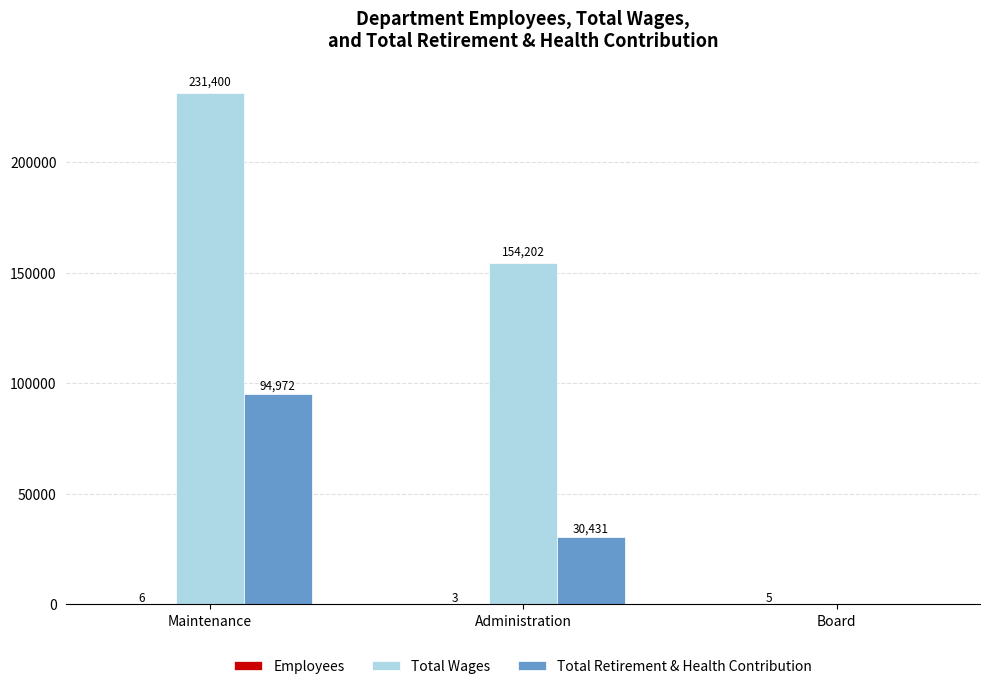

Which series has the largest total across all categories?

Total Wages